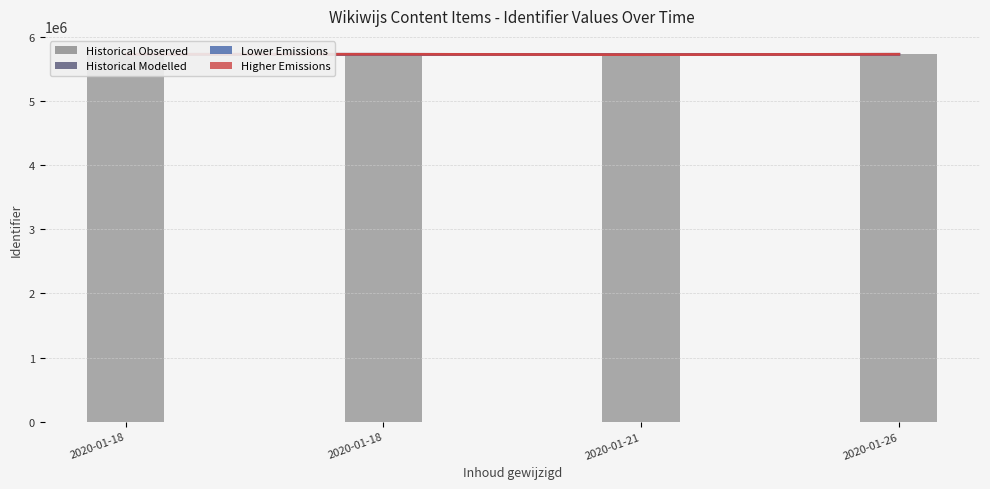

Count the number of categories in the chart.

4